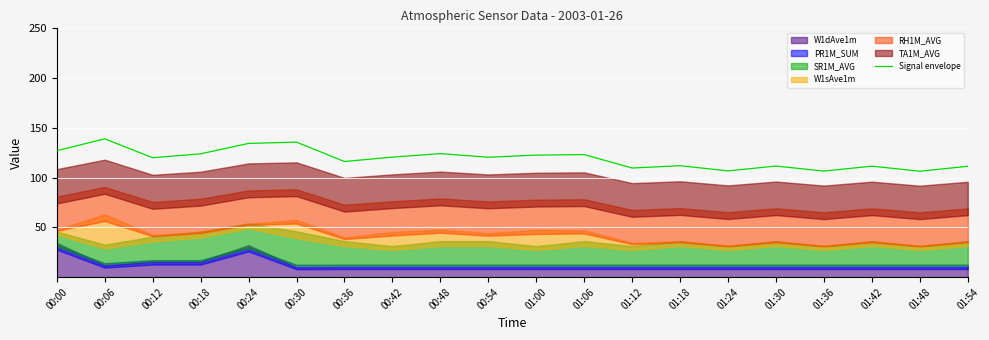

Reading right to left, what are all the values shown in this chart?

01:54=111.4	01:48=106.4	01:42=111.5	01:36=106.6	01:30=111.6	01:24=106.8	01:18=112.0	01:12=109.6	01:06=123.1	01:00=122.6	00:54=120.5	00:48=124.1	00:42=120.6	00:36=116.2	00:30=135.7	00:24=134.4	00:18=123.9	00:12=120.0	00:06=139.0	00:00=127.0